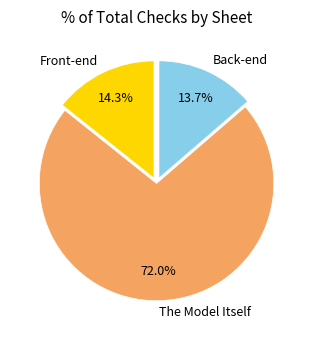

Rank the categories by value from highest to lowest.

The Model Itself, Front-end, Back-end